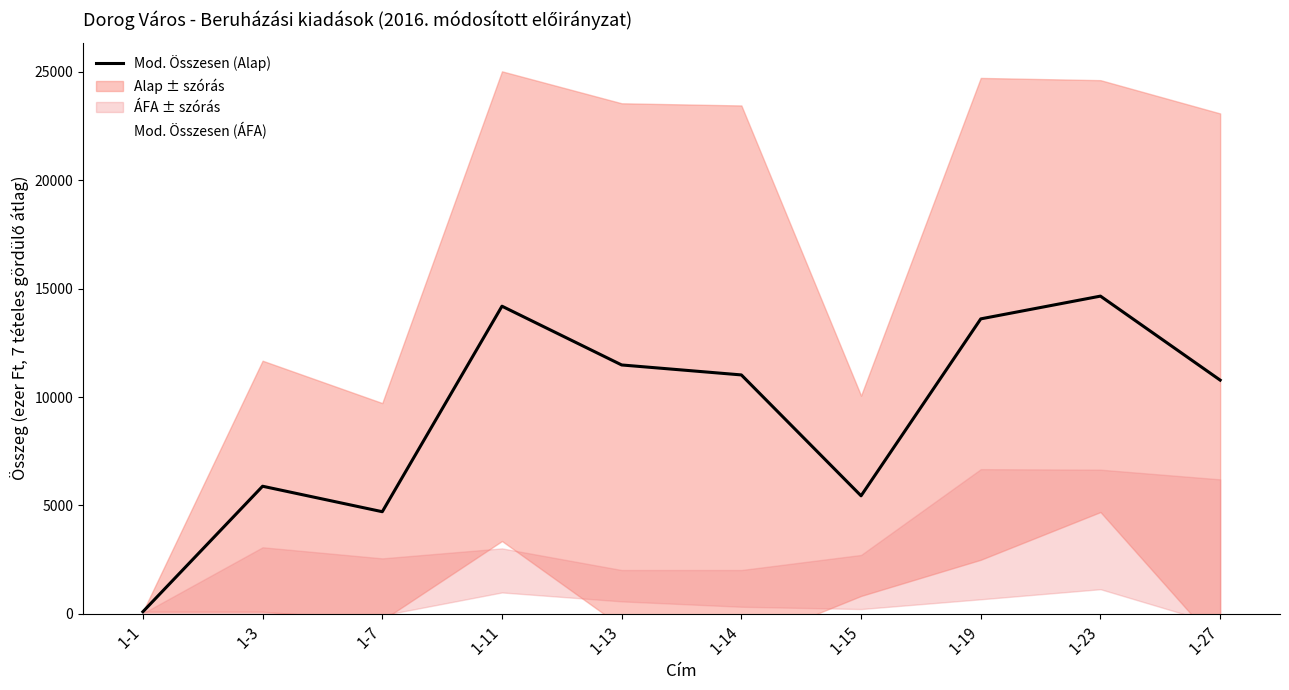

Where is Mod. Összesen (Alap) nearest to the value 7378?

1-3